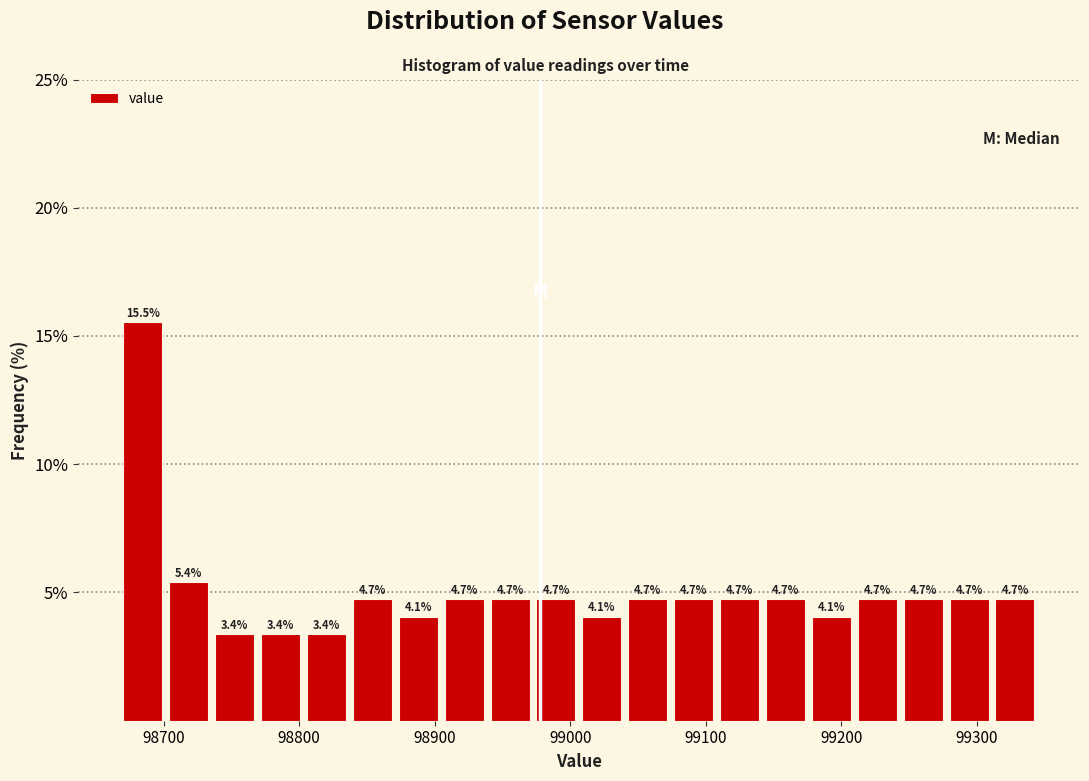

Read against the x-axis, roughly where is the centre of the tallest bar?

98680